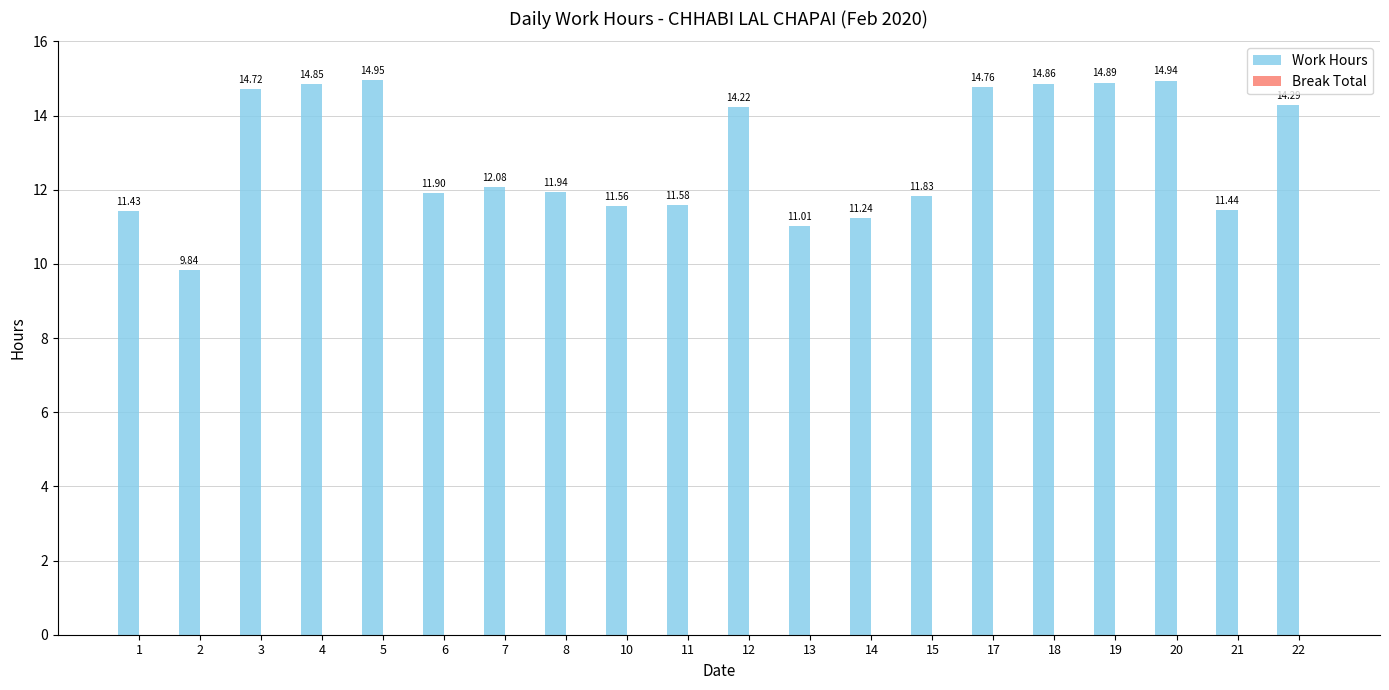

What is the ratio of the value at 2 to the value at 12?

0.7